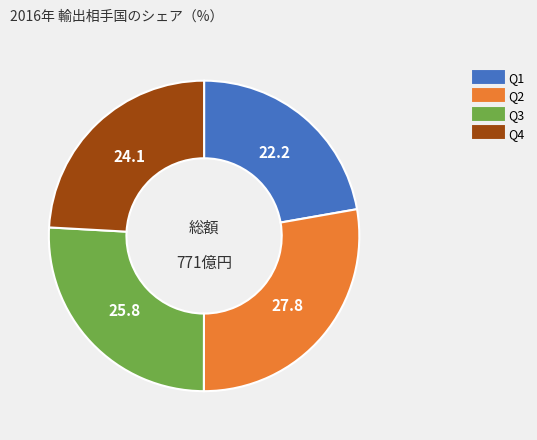

Does any single category account for the majority?

No